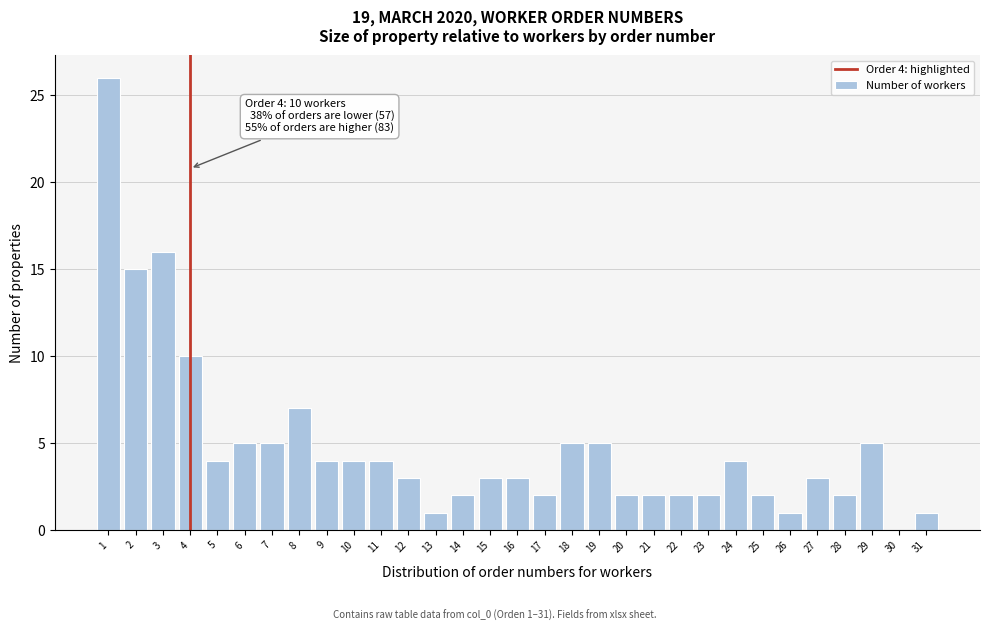

Which range on the x-axis has the tallest bar?

0.5 to 1.5